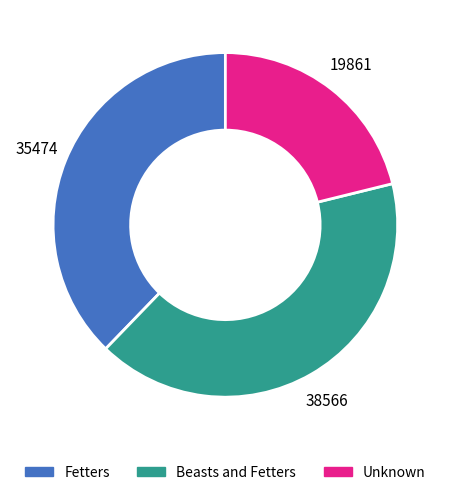

Does any single category account for the majority?

No